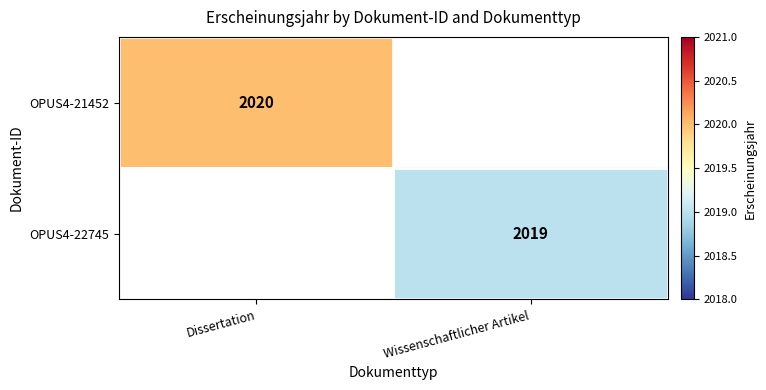

How many data points does each series have?

2